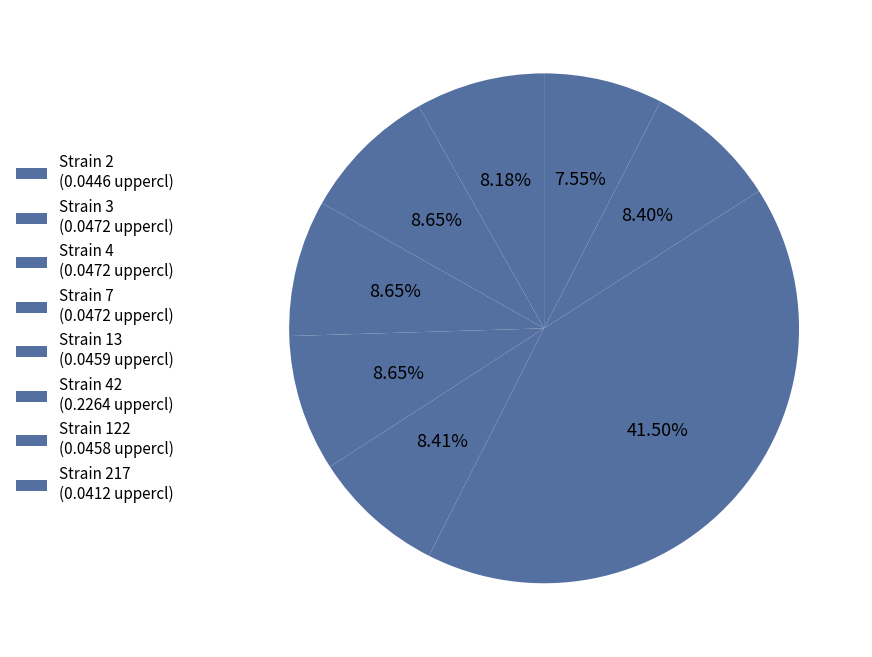

Which category has the biggest portion of the pie?

42